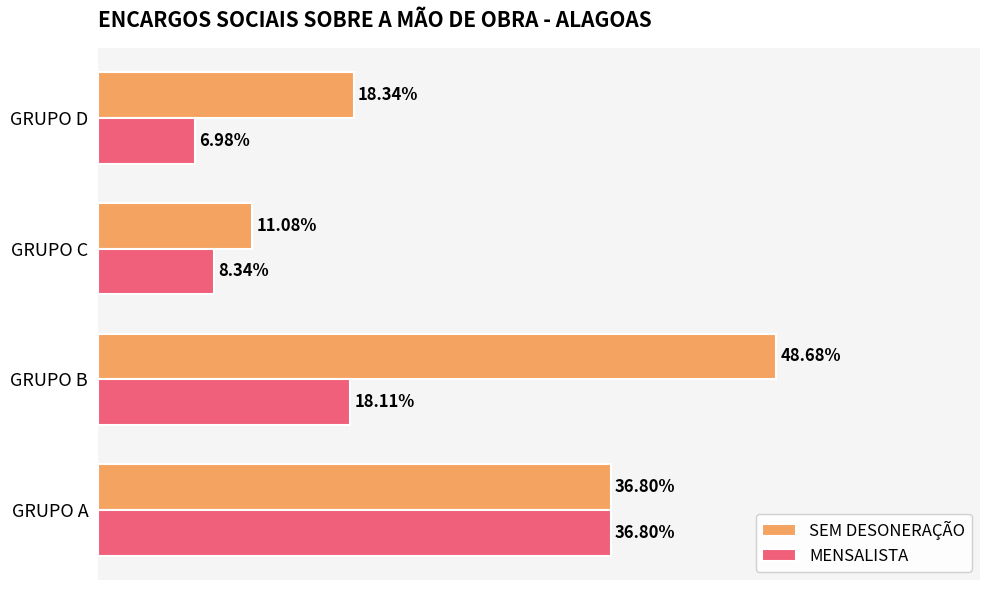

What are all the series names shown in the legend?

SEM DESONERAÇÃO, MENSALISTA